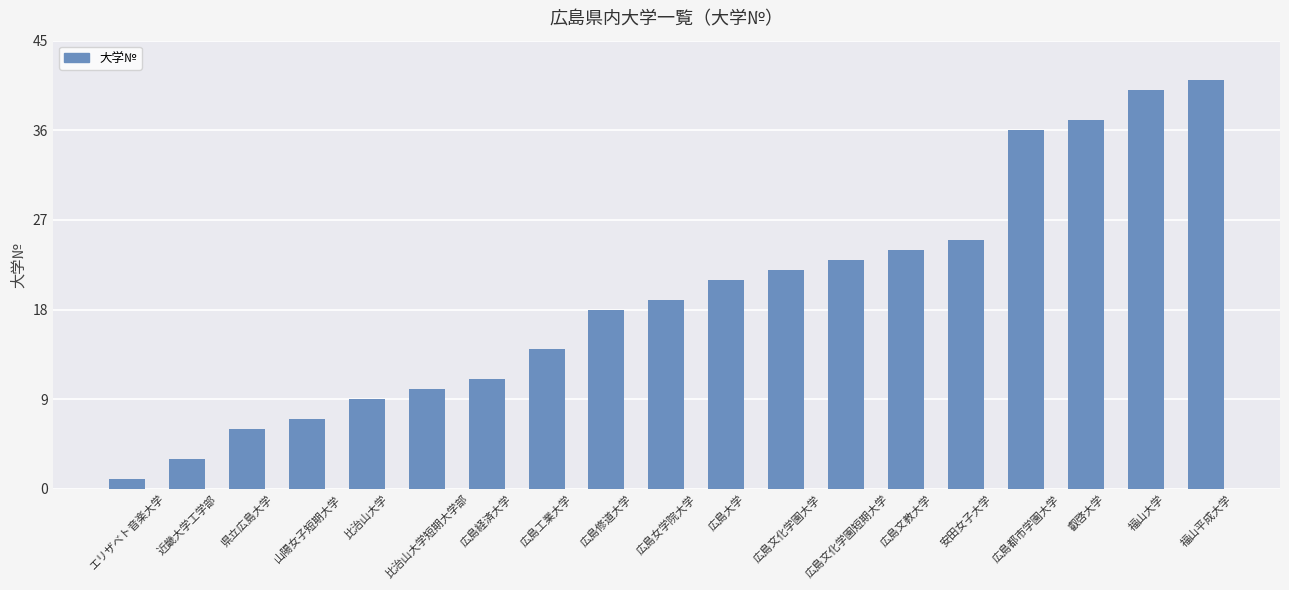

Approximately how many times larger is the value at 福山大学 compared to 比治山大学?

4.4